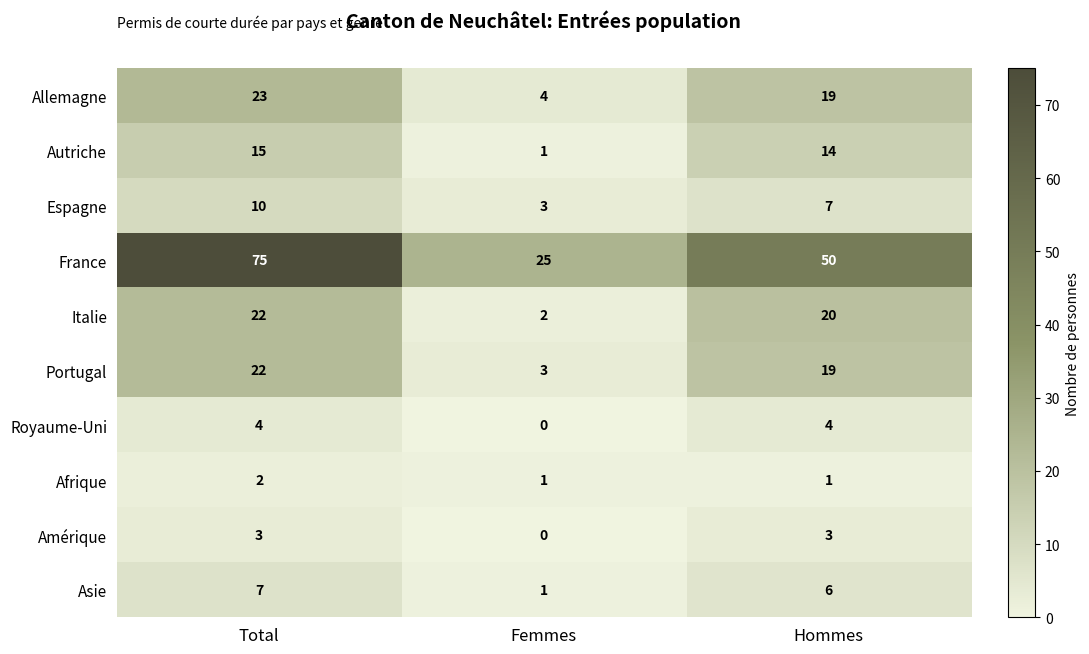

At which label is Italie closest to 12?

Hommes